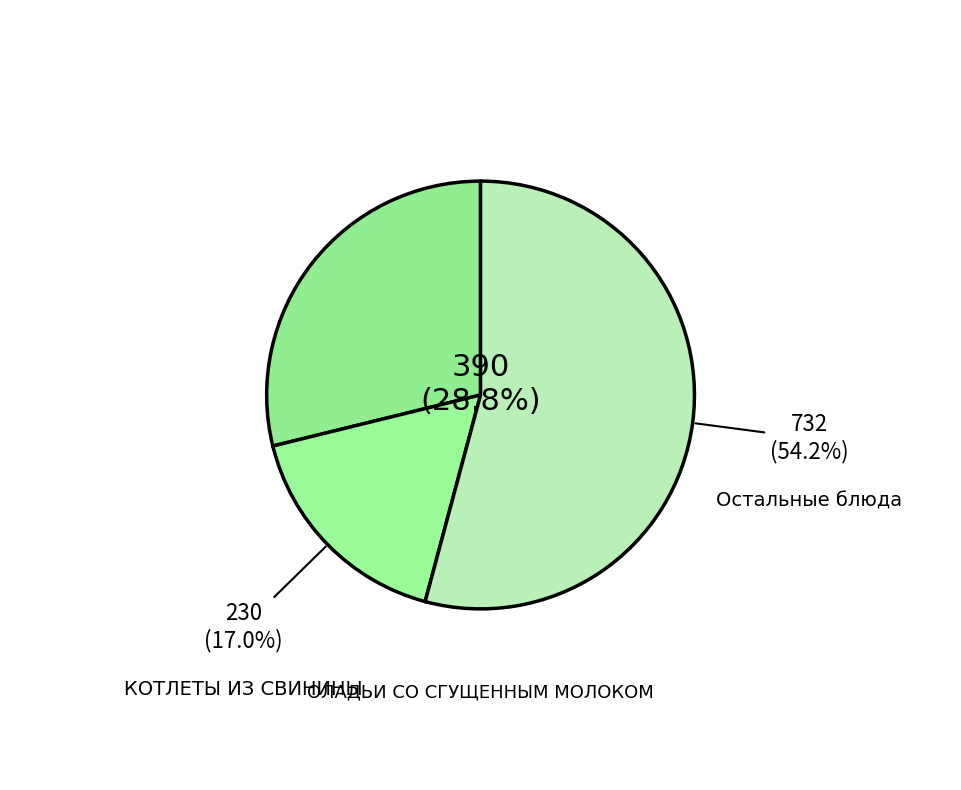

How many segments does this pie chart have?

3